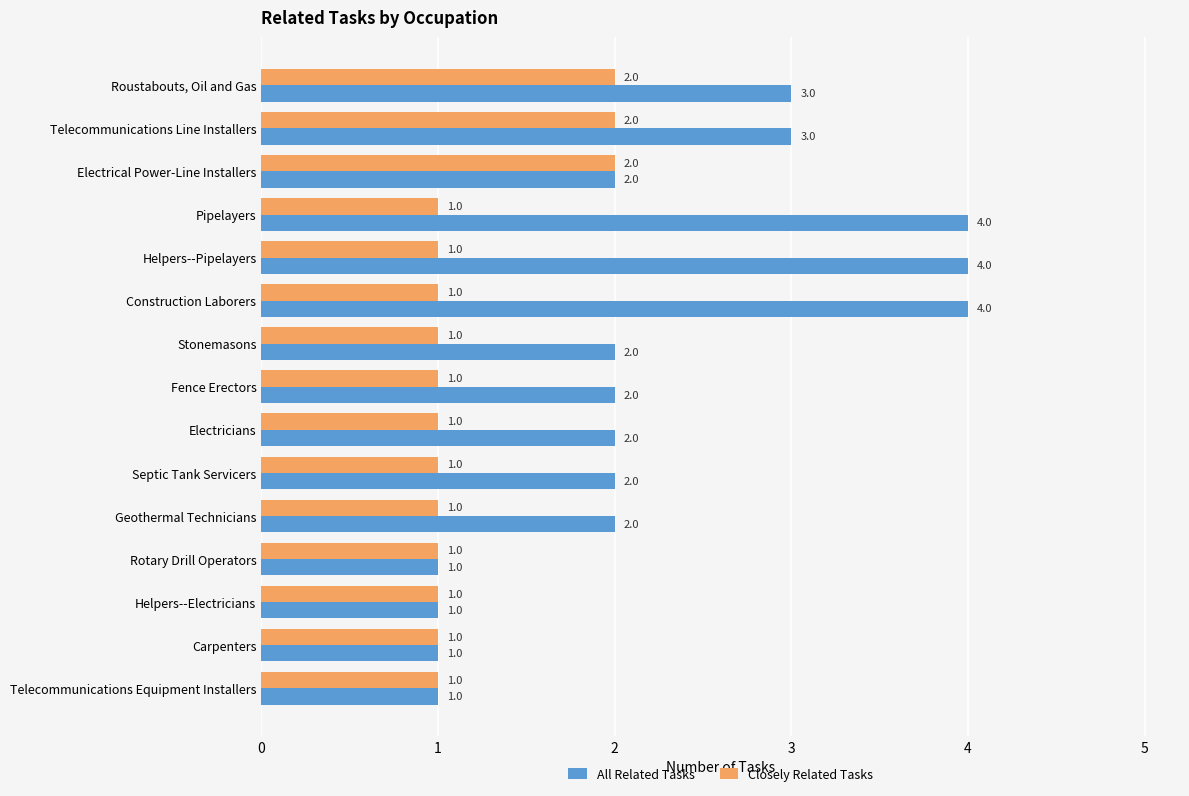

List the series in order of their overall mean, lowest first.

Closely Related Tasks, All Related Tasks